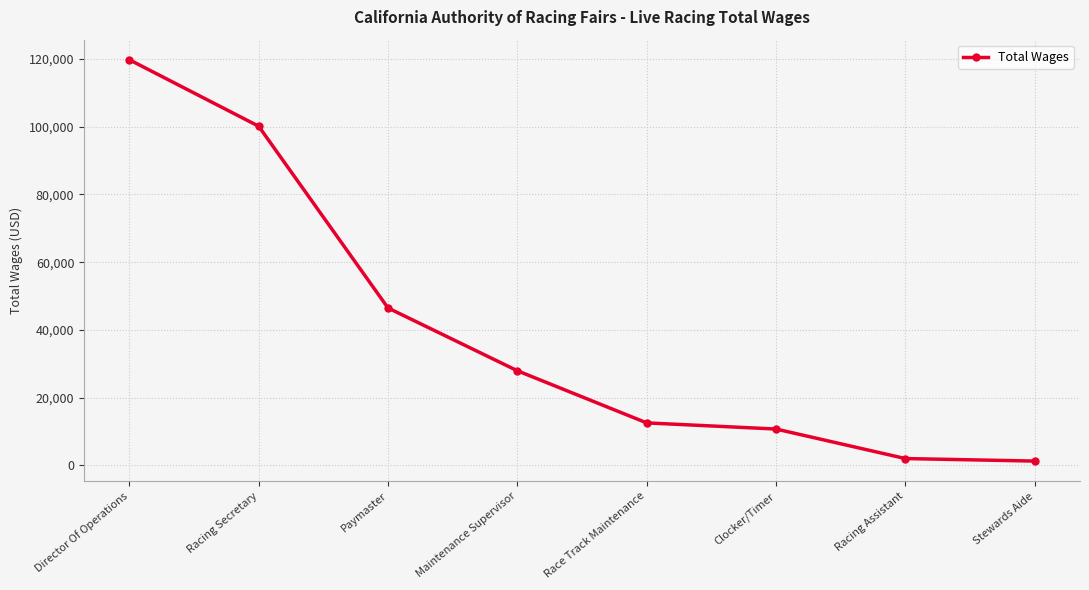

How many distinct data groups are displayed?

1